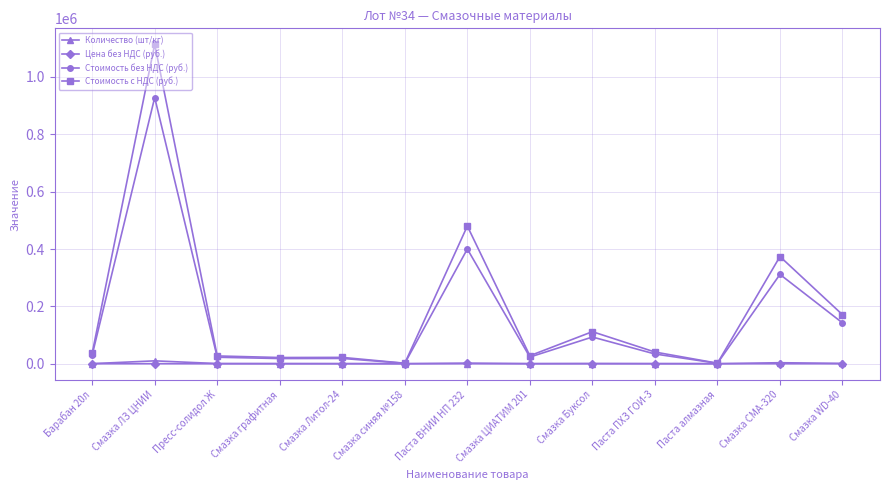

At which category does the chart reach its peak across all series?

Смазка ЛЗ ЦНИИ